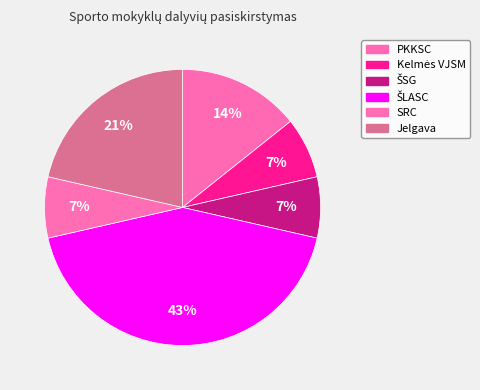

Which category has the biggest portion of the pie?

ŠLASC